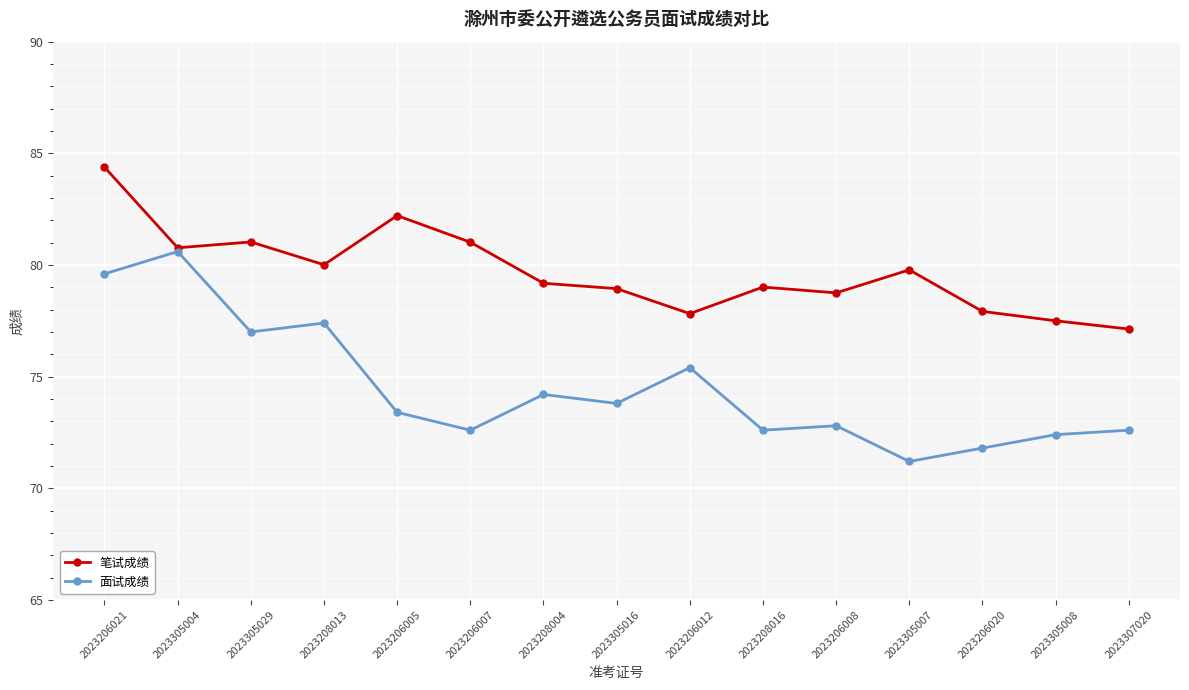

What is the spread (max minus min) of values at 2023305029?

4.0